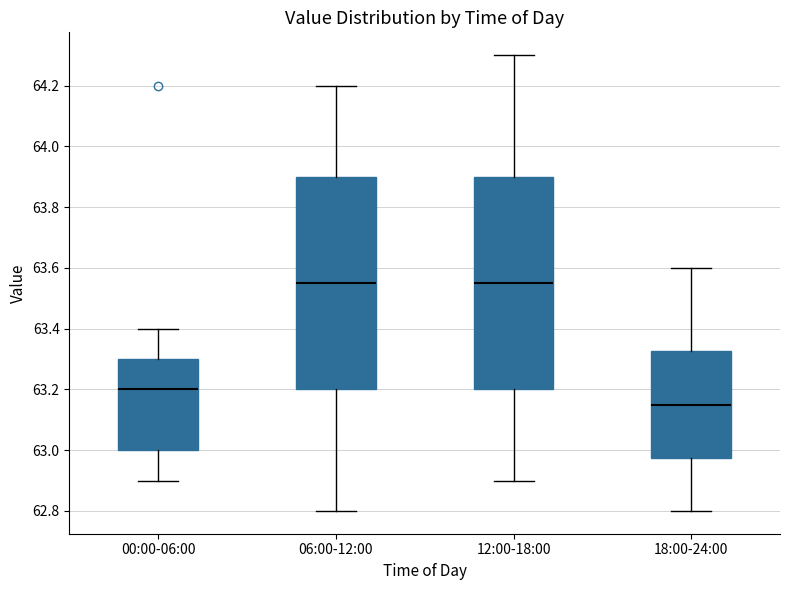

Reading left to right, read every box against the y-axis: the position of its median line, the range the box covers, and the ends of its whiskers. The values are not printed on the chart, so give them approximately, as read against the axis.

00:00-06:00: median 63.20, box 63.00 to 63.30, whiskers 62.90 to 63.40
06:00-12:00: median 63.56, box 63.20 to 63.90, whiskers 62.80 to 64.20
12:00-18:00: median 63.56, box 63.20 to 63.90, whiskers 62.90 to 64.30
18:00-24:00: median 63.16, box 62.98 to 63.32, whiskers 62.80 to 63.60